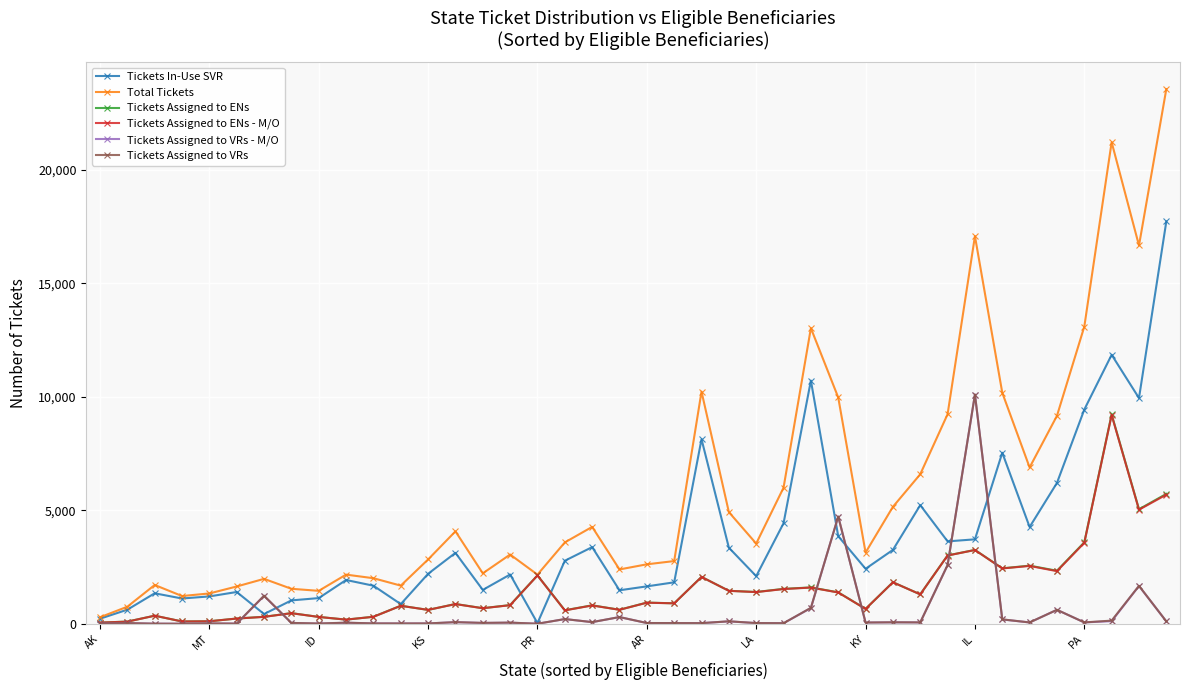

True or false: Tickets Assigned to ENs has more than 0 interior local peaks.

True